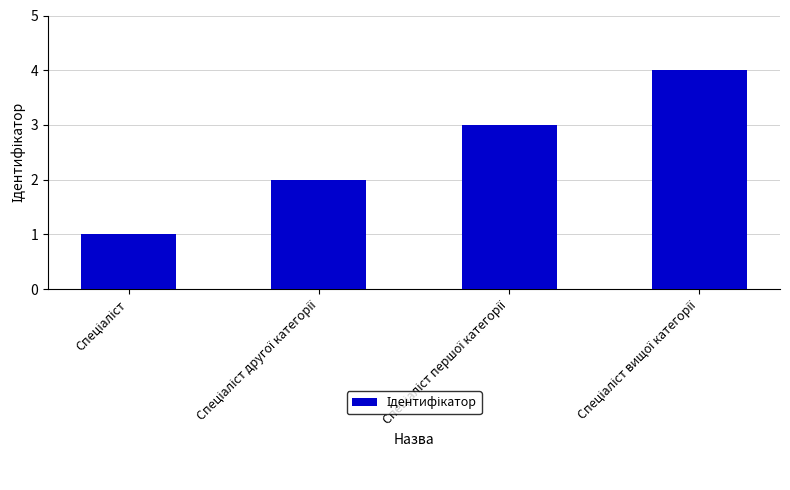

What is the difference between the maximum and minimum values?

3